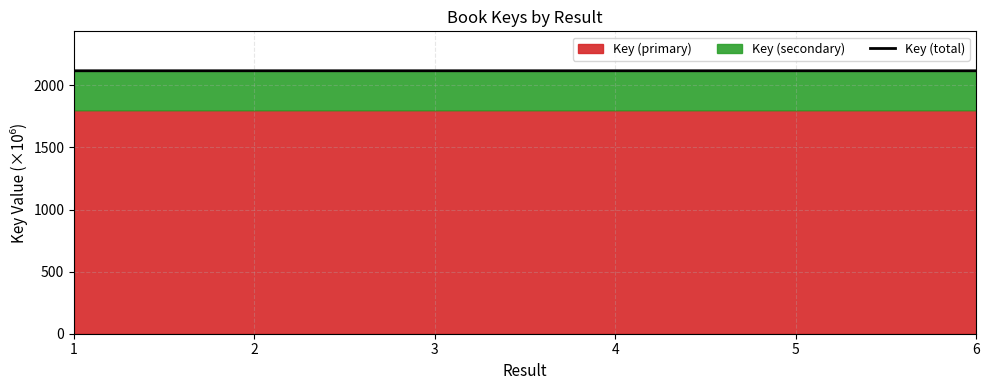

Reading right to left, extract all data points from this chart.

6=2117.9	5=2117.9	4=2117.9	3=2117.9	2=2117.9	1=2117.9